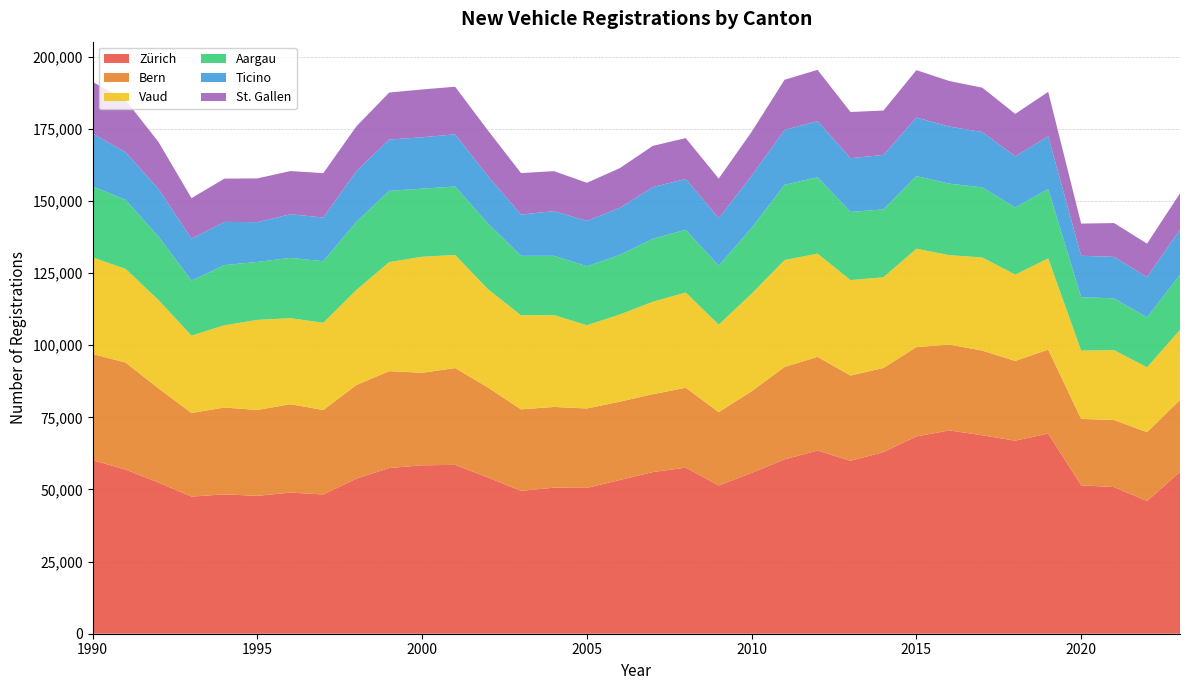

Reading right to left, list all the values displayed in this chart.

Zürich: 56077	45999	50824	51444	69381	66908	68770	70470	68380	62956	59935	63488	60434	55735	51391	57567	56021	53280	50540	50605	49519	54142	58521	58380	57427	53733	48260	48915	47788	48302	47525	52403	56896	60147
Bern: 24967	23846	23259	23011	29100	27636	29370	29740	30977	29166	29543	32483	32025	28331	25410	27683	26989	27165	27528	27996	28248	31184	33558	32061	33589	32459	29273	30636	29770	30099	28991	32624	37094	36799
Vaud: 24258	22494	24197	23665	31583	29927	32253	31001	34076	31409	33089	35757	37050	33778	30307	33013	32052	30188	28850	31835	32593	34055	39195	40219	37798	32909	30239	29827	31206	28506	26803	30604	32457	33472
Aargau: 19109	17317	17951	18541	24061	23258	24315	24786	25192	23534	23629	26483	26077	22812	20417	21751	21793	20653	20441	20545	20612	22771	23720	23601	24692	23597	21338	20887	20094	20862	19058	21991	23921	24640
Ticino: 15651	13934	14387	14337	18286	17744	19174	19776	20281	18881	18631	19454	19026	18077	16478	17623	17926	16322	15737	15496	14315	16433	18088	17810	17760	17592	15132	15132	13796	14971	14545	16507	16519	18281
St. Gallen: 12567	11610	11710	11148	15397	14702	15370	15789	16419	15386	15997	17766	17393	15230	13747	14145	14303	13767	13191	13853	14368	15808	16504	16572	16303	15509	15388	14961	15158	15001	14054	16278	18069	17921